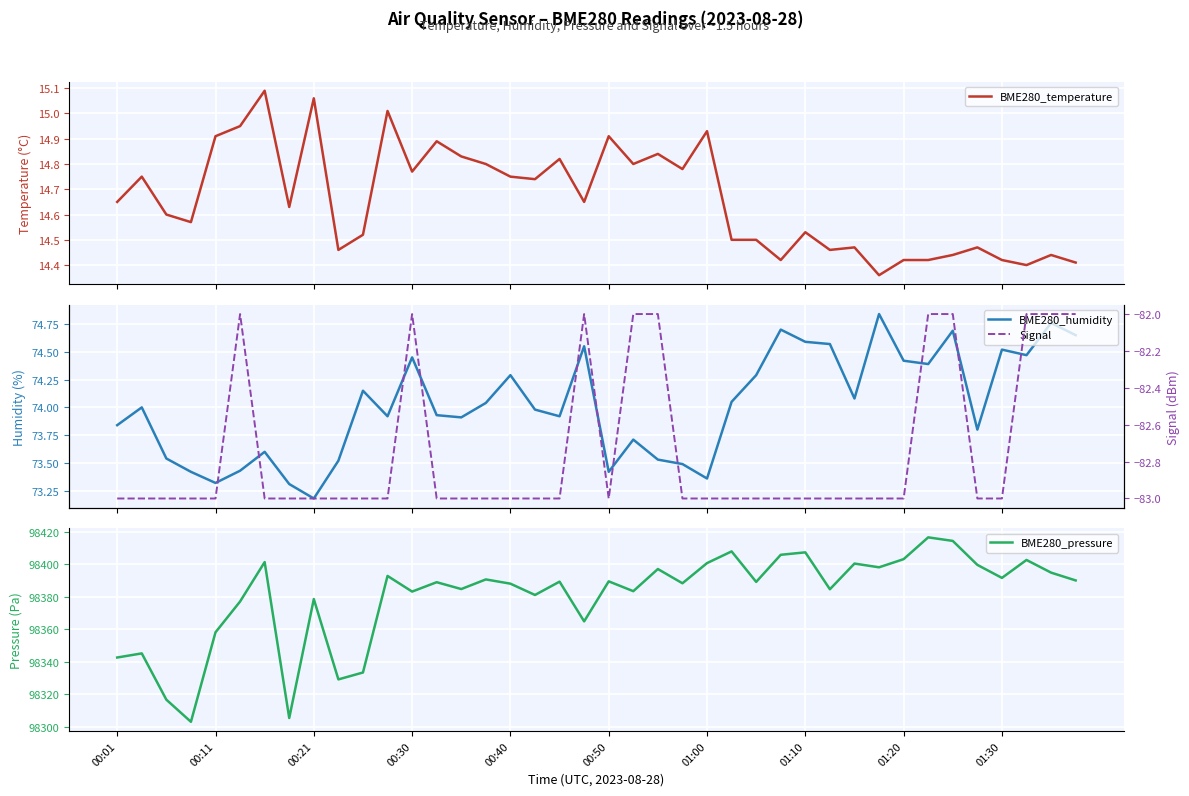

The BME280_pressure series shows 140813.6 at 01:20. True or false?

False